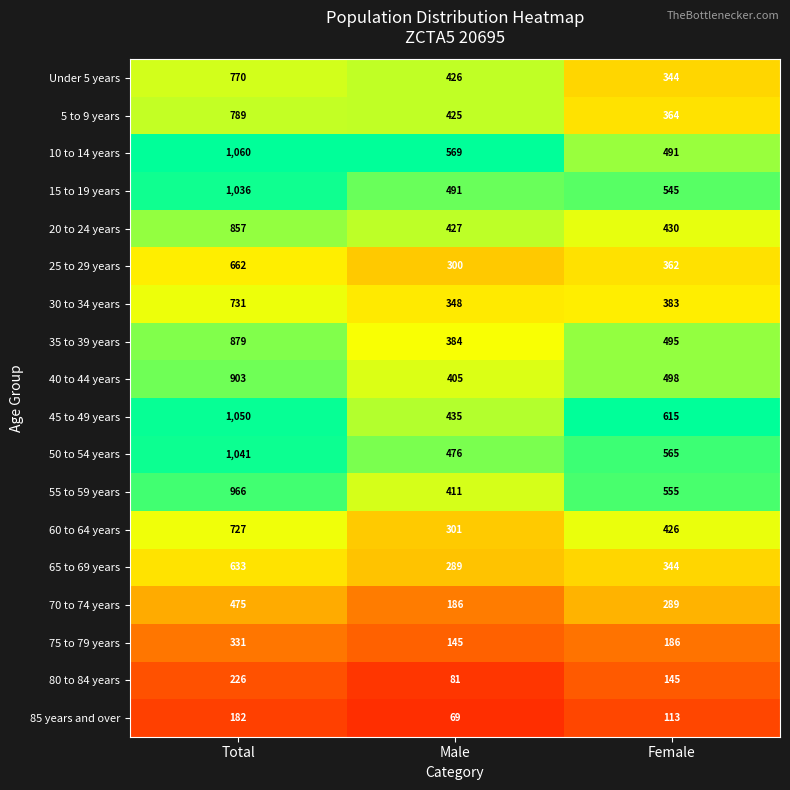

At which category does the chart reach its minimum across all series?

Male